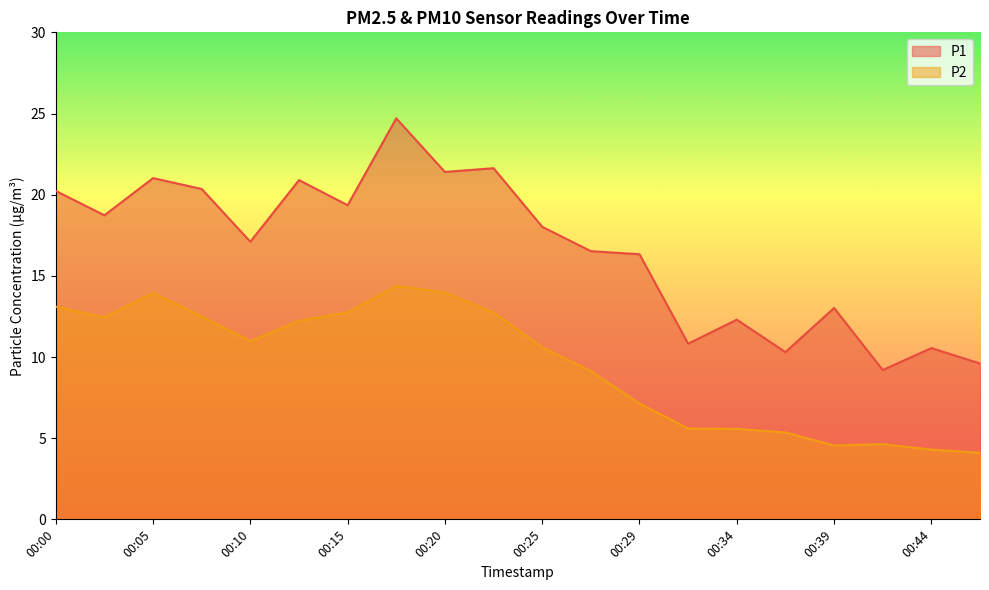

Which series changed the most between 00:39 and 00:44?

P1